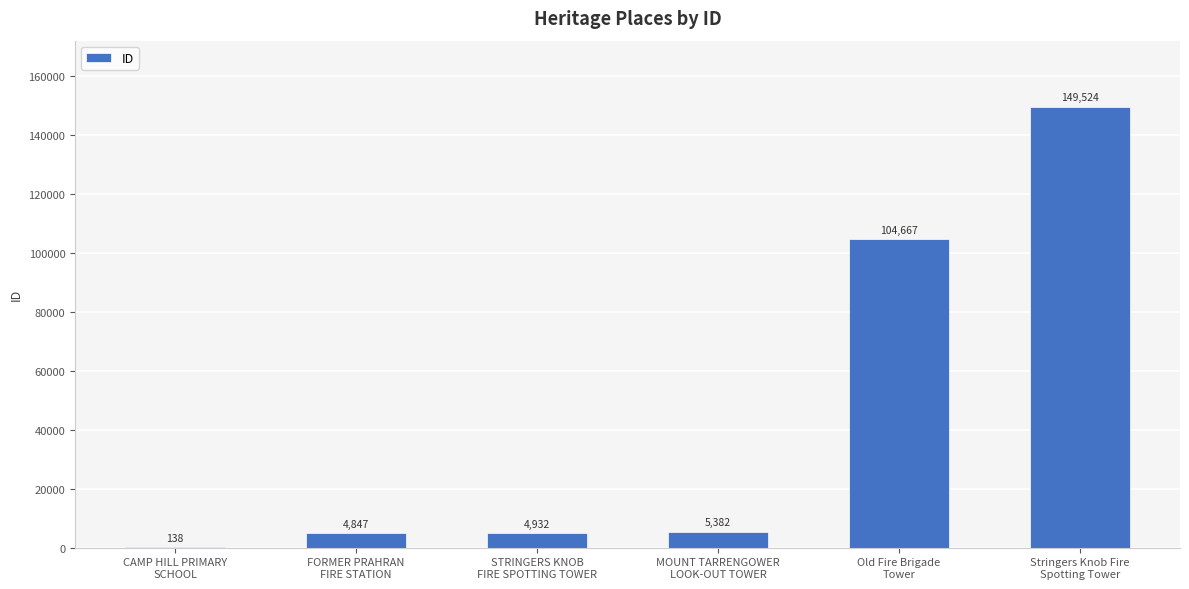

Are the bars horizontal?

No